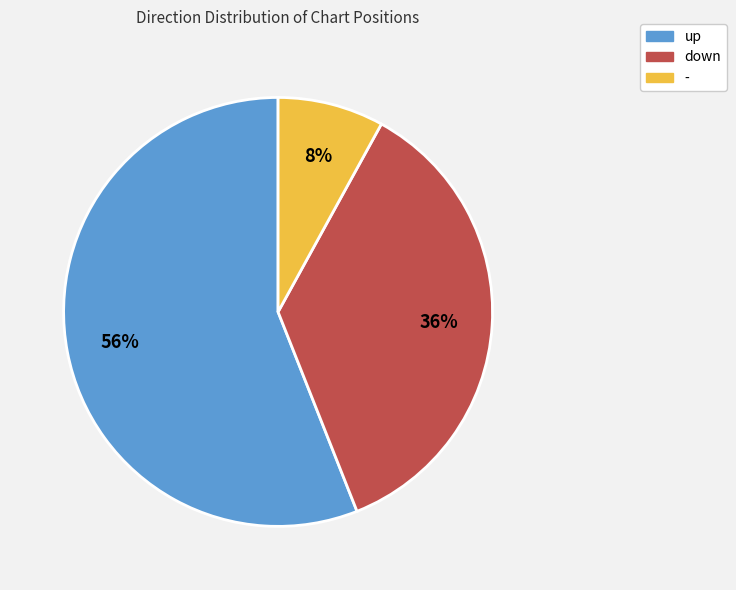

Do down and - together represent more than half of the pie?

No